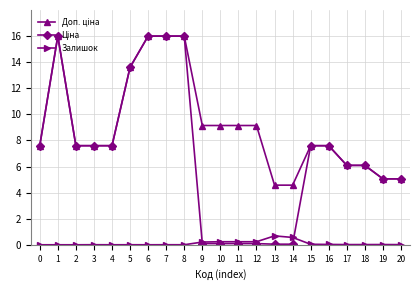

How many categories are shown in the chart?

21